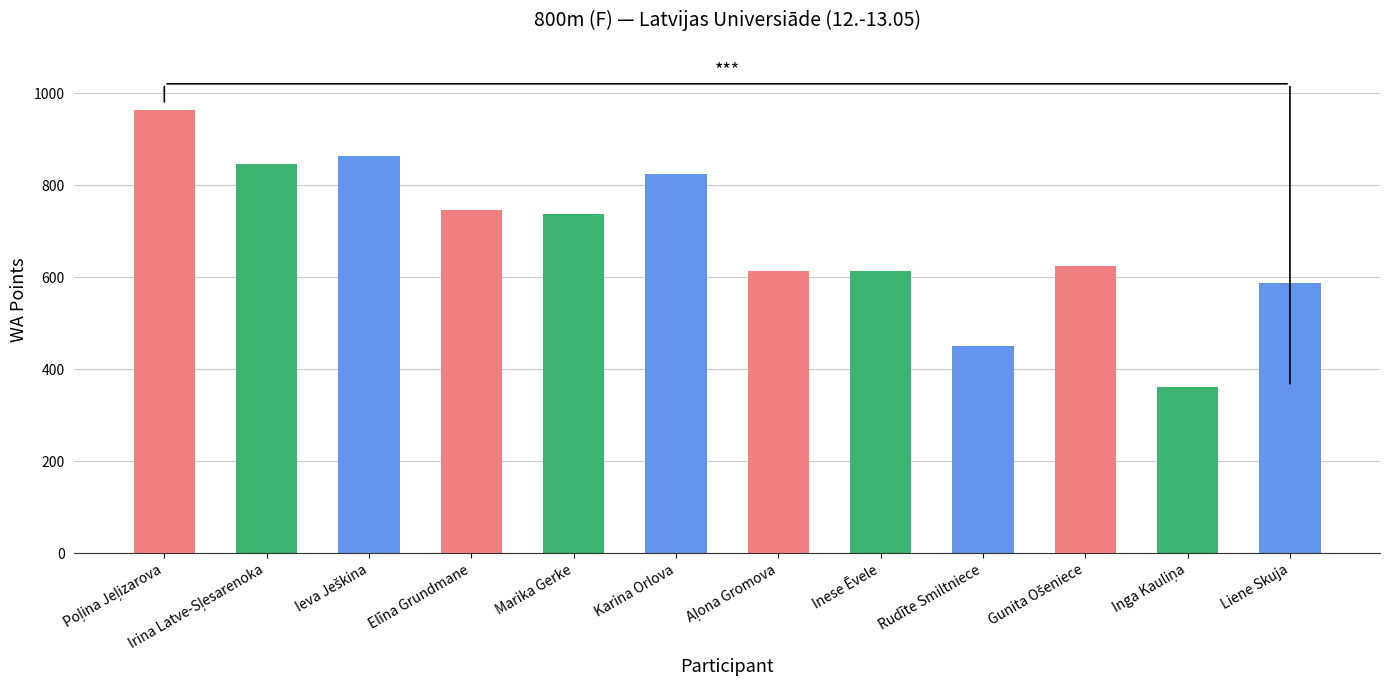

What is the difference between the maximum and minimum values?

602